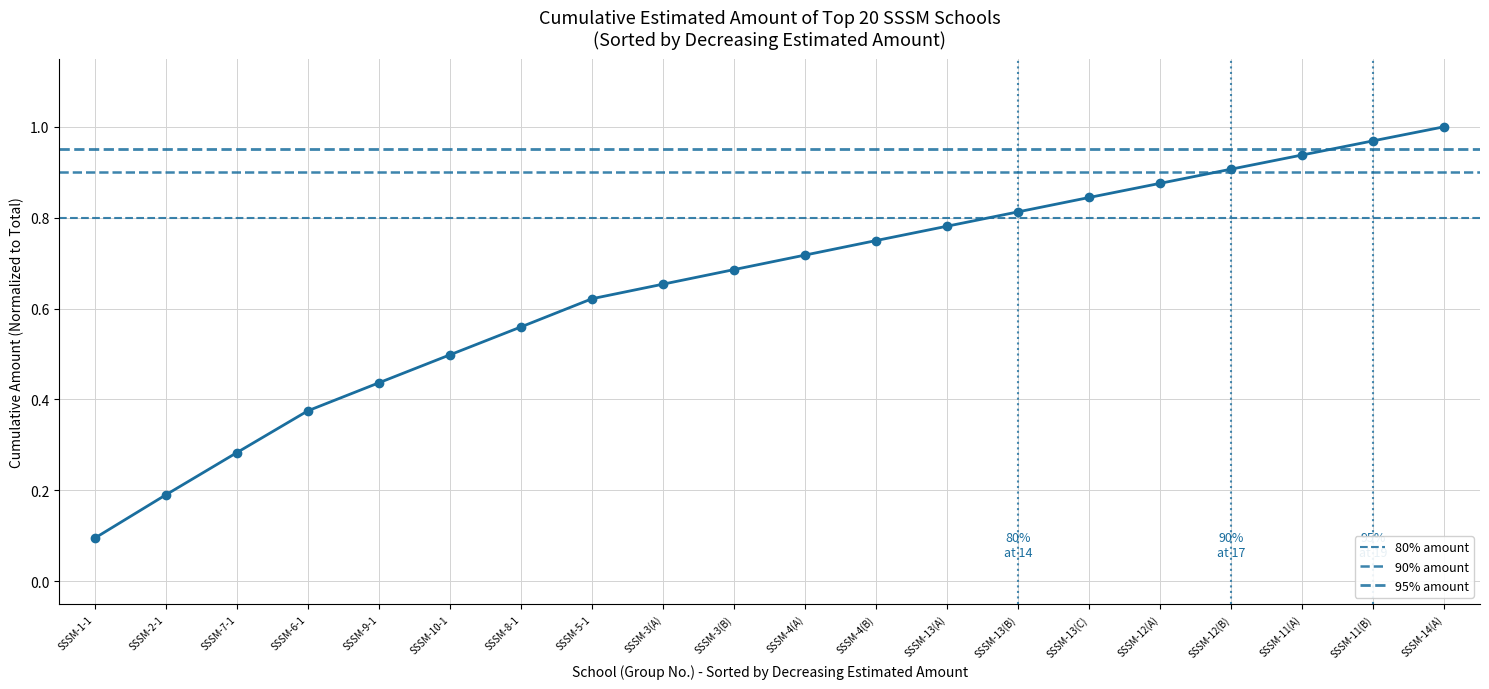

What is the difference between the maximum and minimum values?

0.9